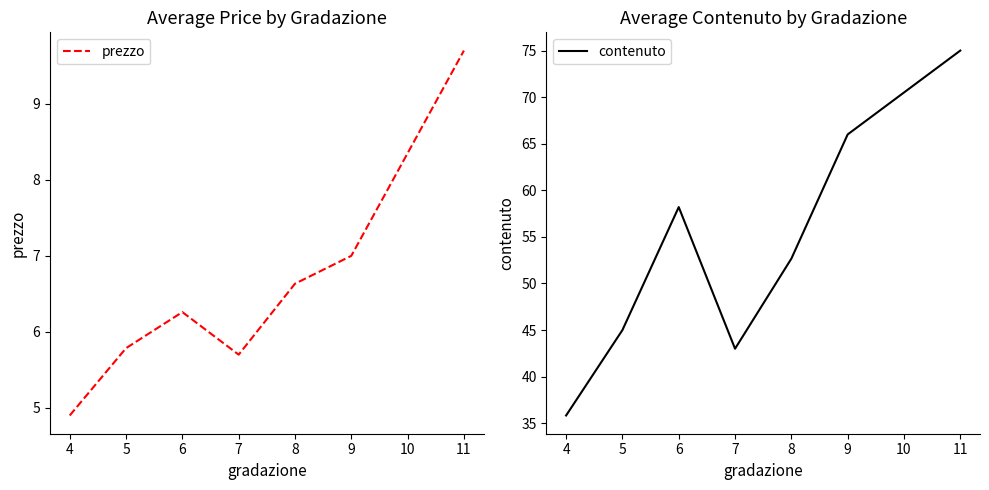

True or false: contenuto and prezzo intersect in this chart.

False